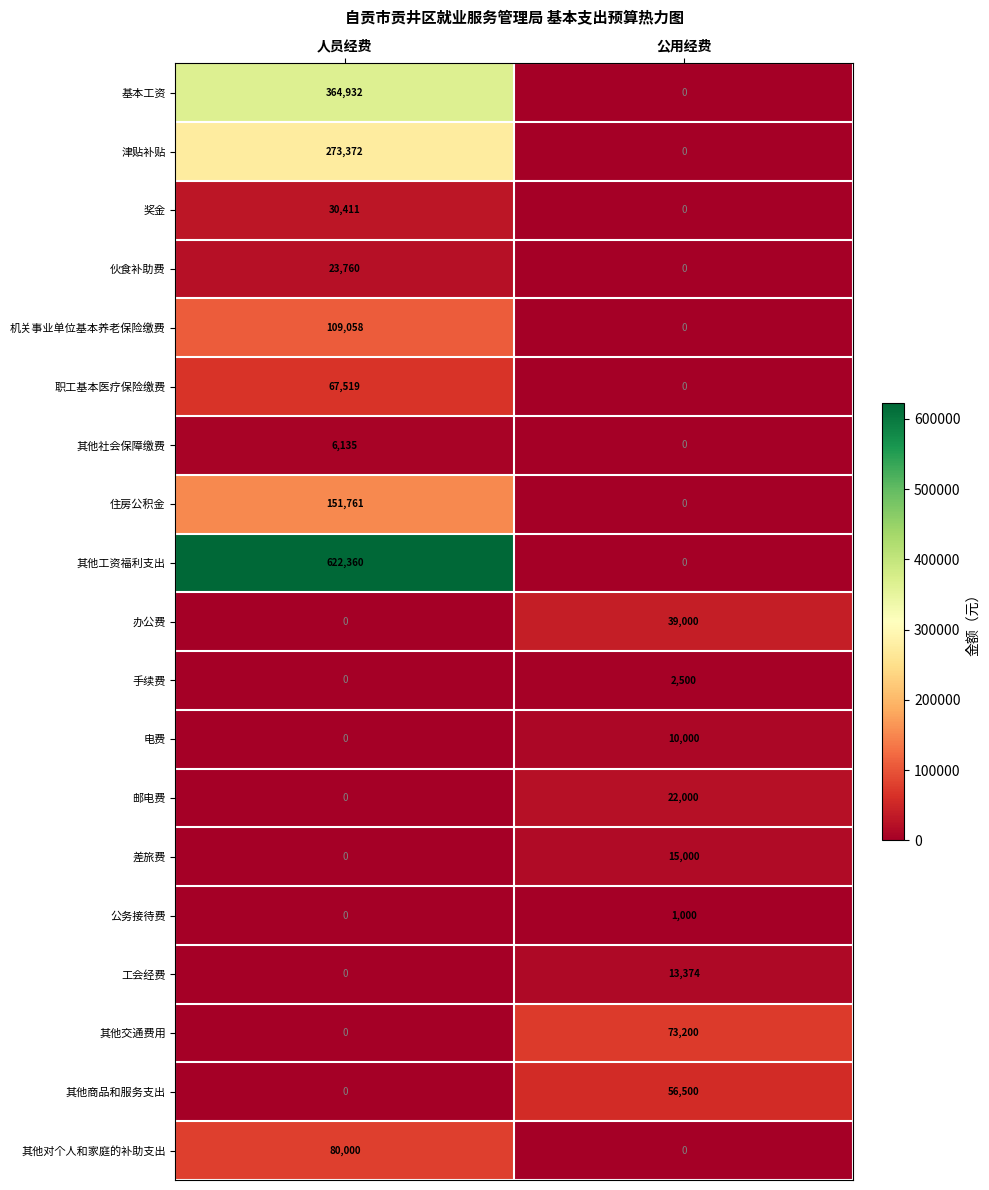

At which label does 其他对个人和家庭的补助支出 reach its minimum?

公用经费